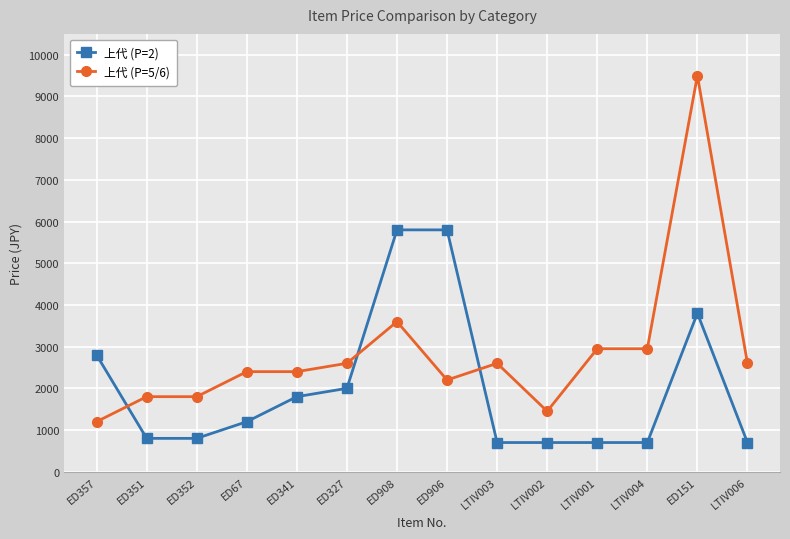

The value of 上代 (P=2) at LTIV002 is 1080. True or false?

False